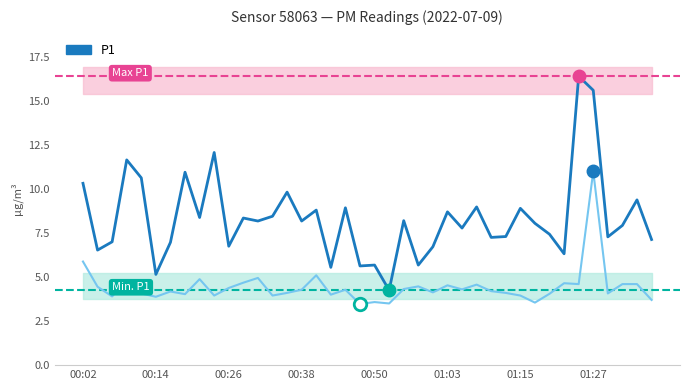

What is the maximum value for P2?

11.0